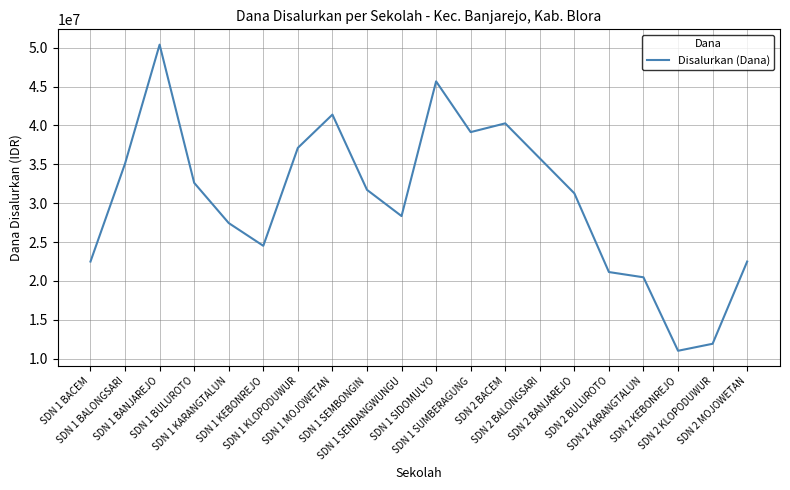

Reading right to left, list all the values displayed in this chart.

SDN 2 MOJOWETAN=22500000	SDN 2 KLOPODUWUR=11925000	SDN 2 KEBONREJO=11025000	SDN 2 KARANGTALUN=20475000	SDN 2 BULUROTO=21150000	SDN 2 BANJAREJO=31275000	SDN 2 BALONGSARI=35775000	SDN 2 BACEM=40275000	SDN 1 SUMBERAGUNG=39150000	SDN 1 SIDOMULYO=45675000	SDN 1 SENDANGWUNGU=28350000	SDN 1 SEMBONGIN=31725000	SDN 1 MOJOWETAN=41400000	SDN 1 KLOPODUWUR=37125000	SDN 1 KEBONREJO=24525000	SDN 1 KARANGTALUN=27450000	SDN 1 BULUROTO=32625000	SDN 1 BANJAREJO=50400000	SDN 1 BALONGSARI=35100000	SDN 1 BACEM=22500000